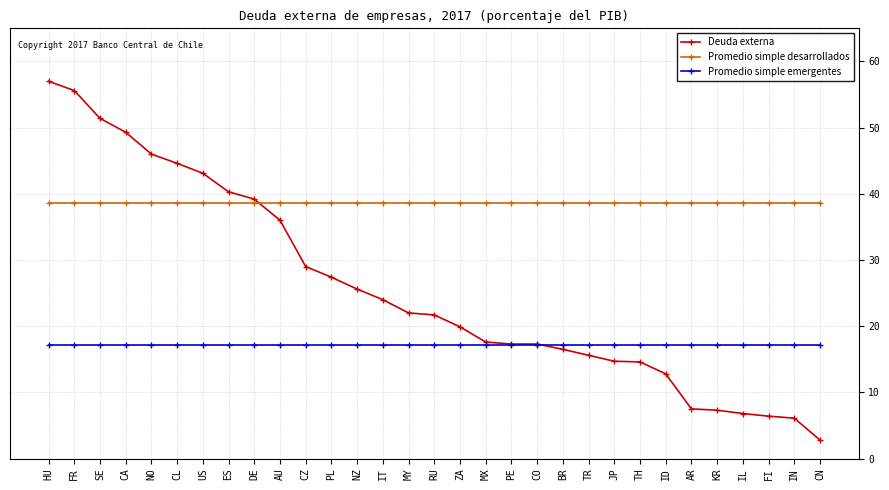

Which series has the largest total across all categories?

Promedio simple desarrollados